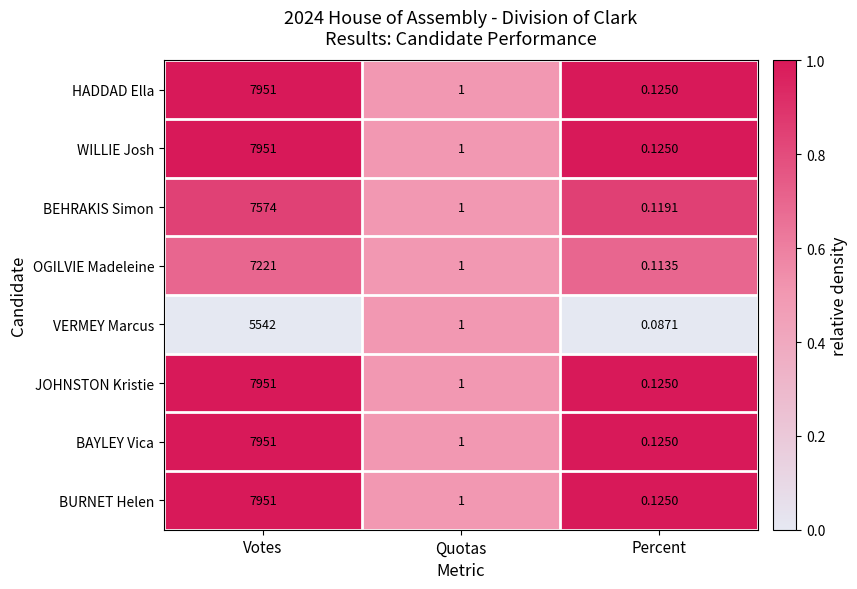

Which category has the lowest value in the HADDAD Ella series?

Percent